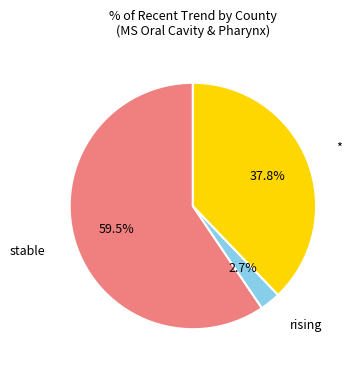

Does any single category account for the majority?

Yes